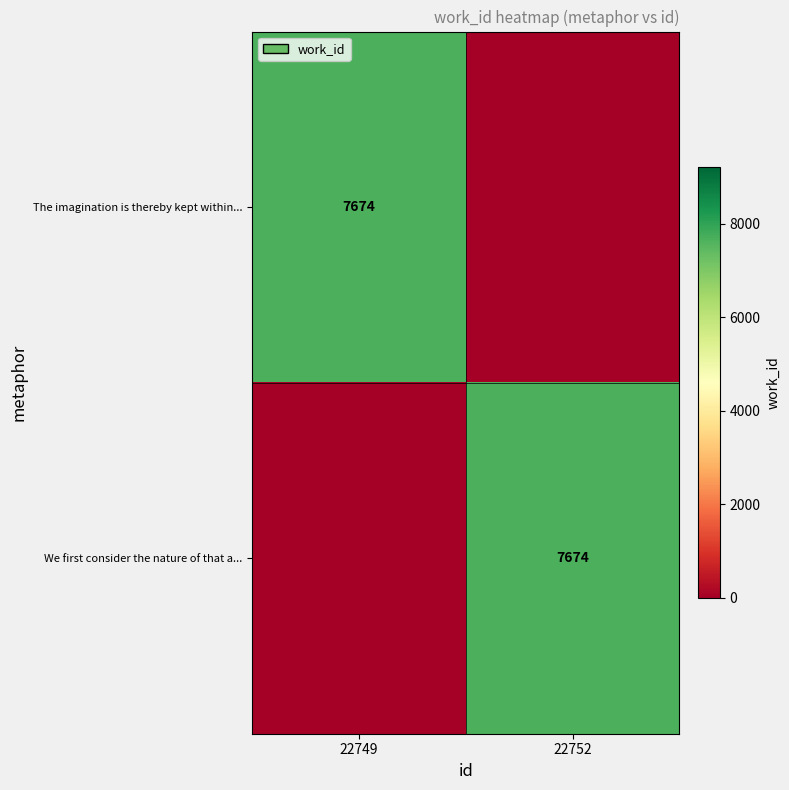

At how many categories does at least one series exceed 579?

2